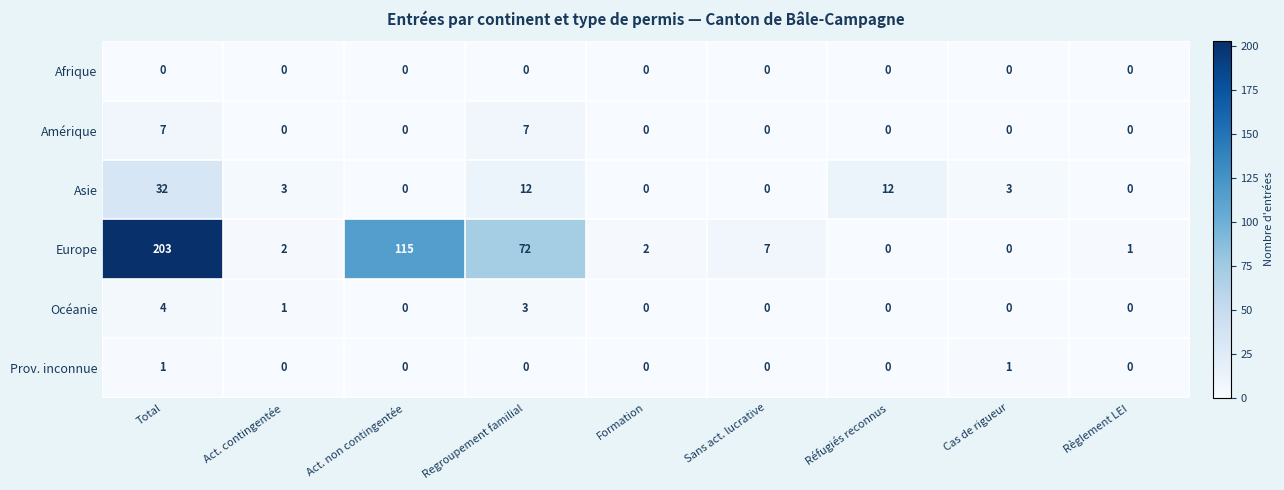

How many series are shown in this chart?

6